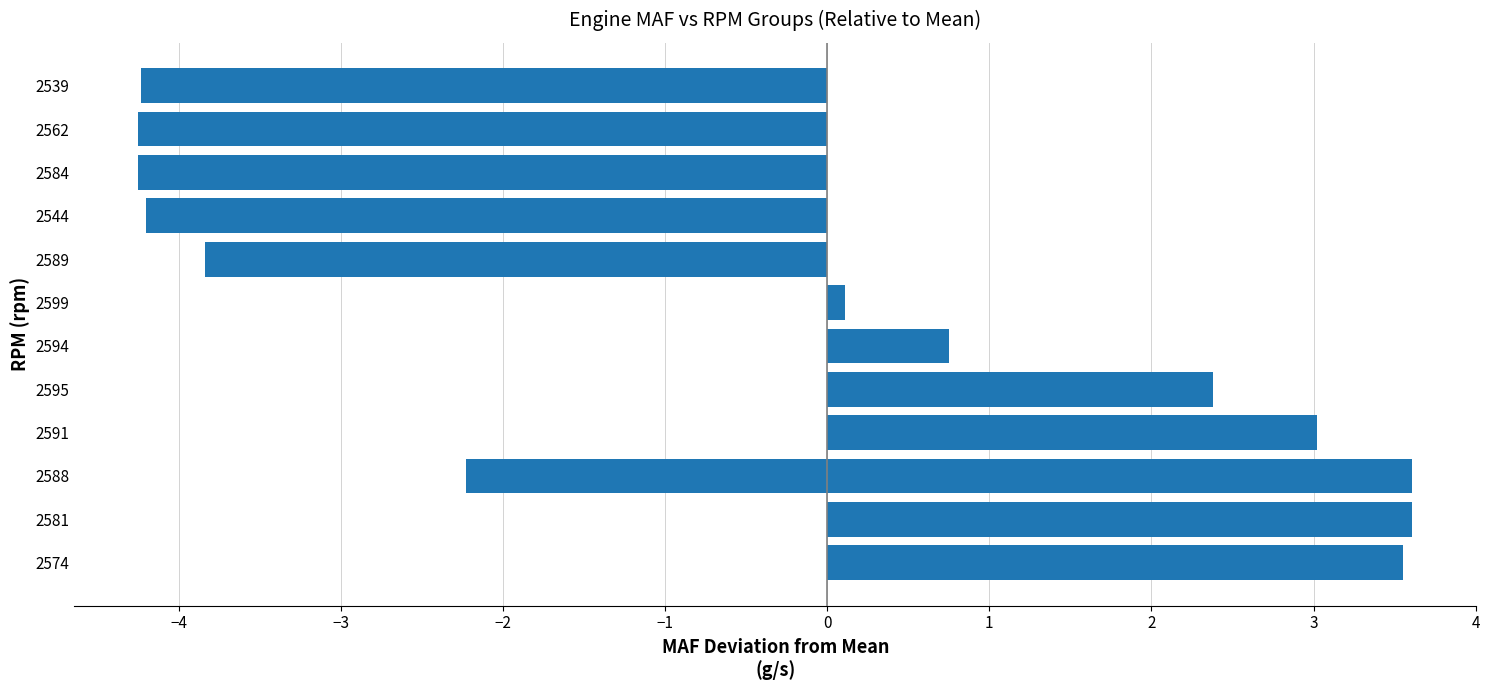

The value at 2544 is -1.3. True or false?

False